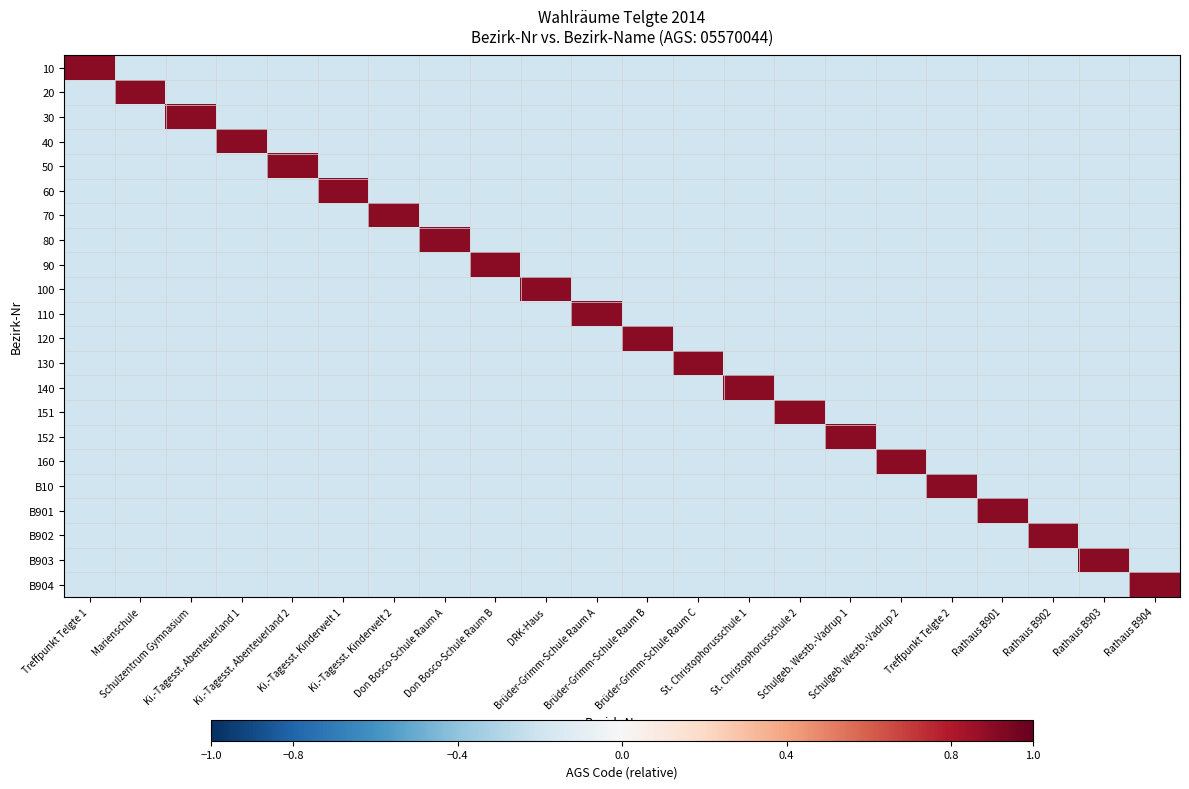

Which has a higher value, Treffpunkt Telgte 2 or St. Christophorusschule 1?

Treffpunkt Telgte 2